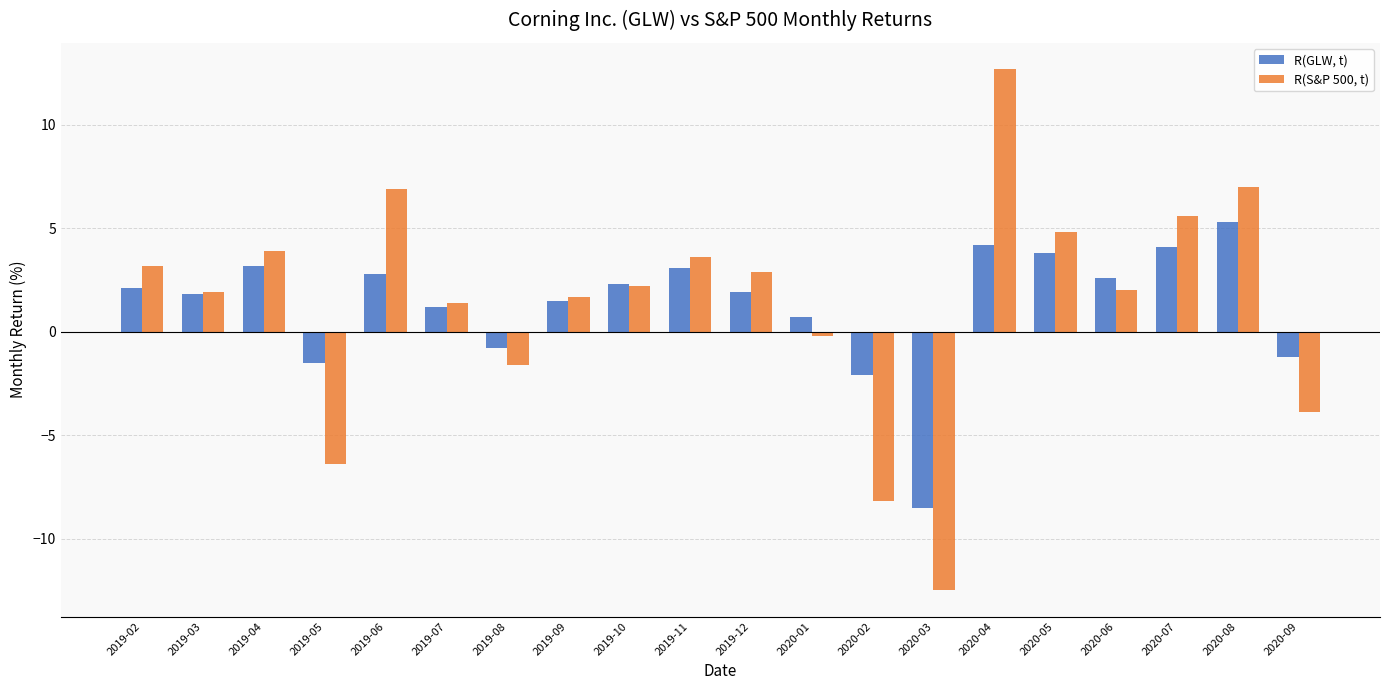

List the series in order of their overall mean, highest first.

R(S&P 500, t), R(GLW, t)